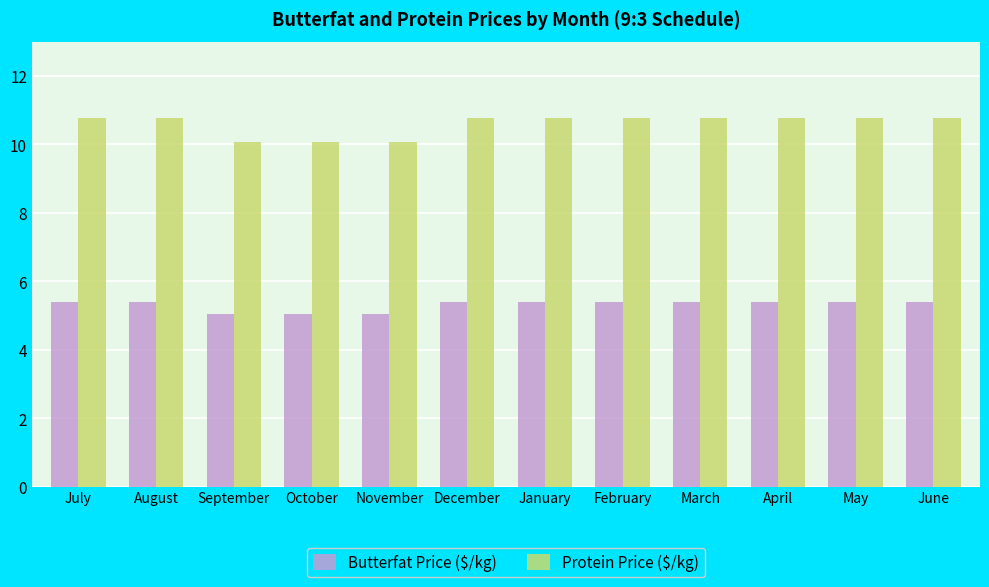

The Butterfat Price ($/kg) series shows 5.4 at June. True or false?

True